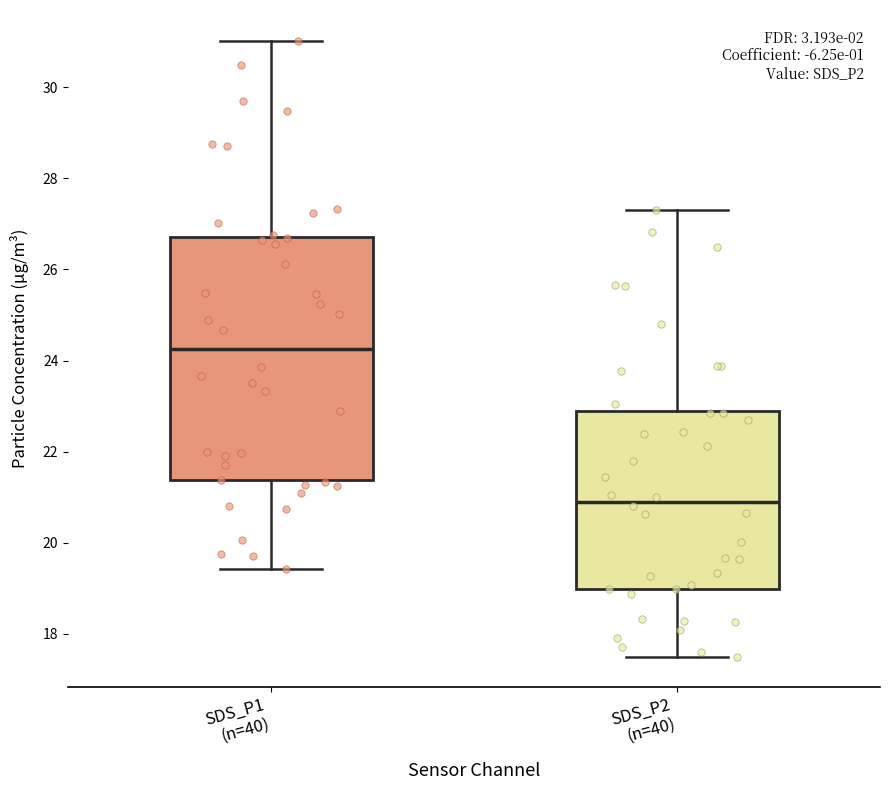

Which box's median line is the lowest?

SDS_P2 (n=40)